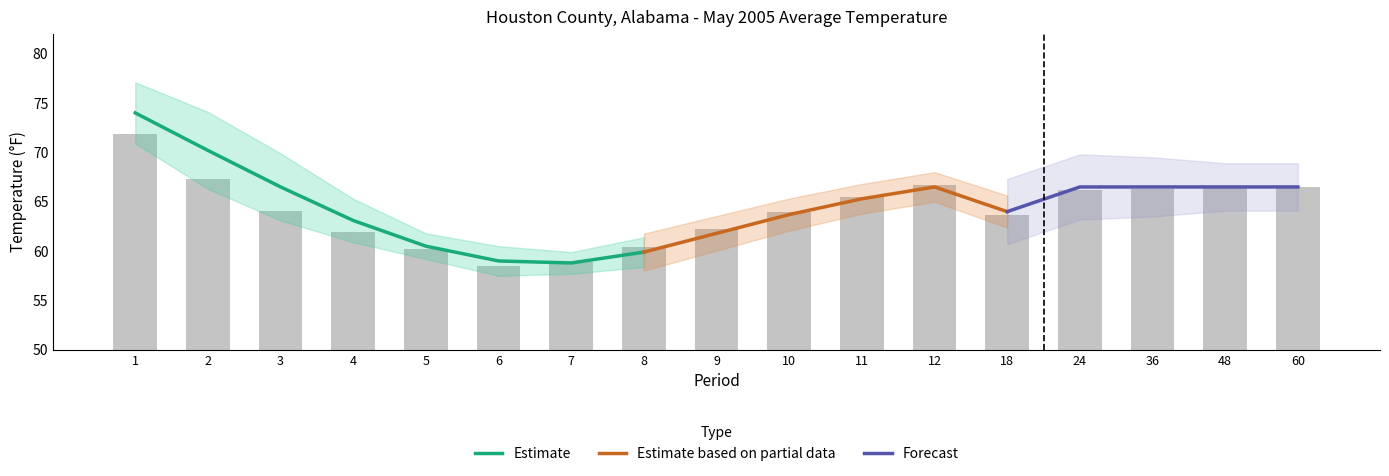

What is the value of the Mean bar at the 13th from the left?

64.0